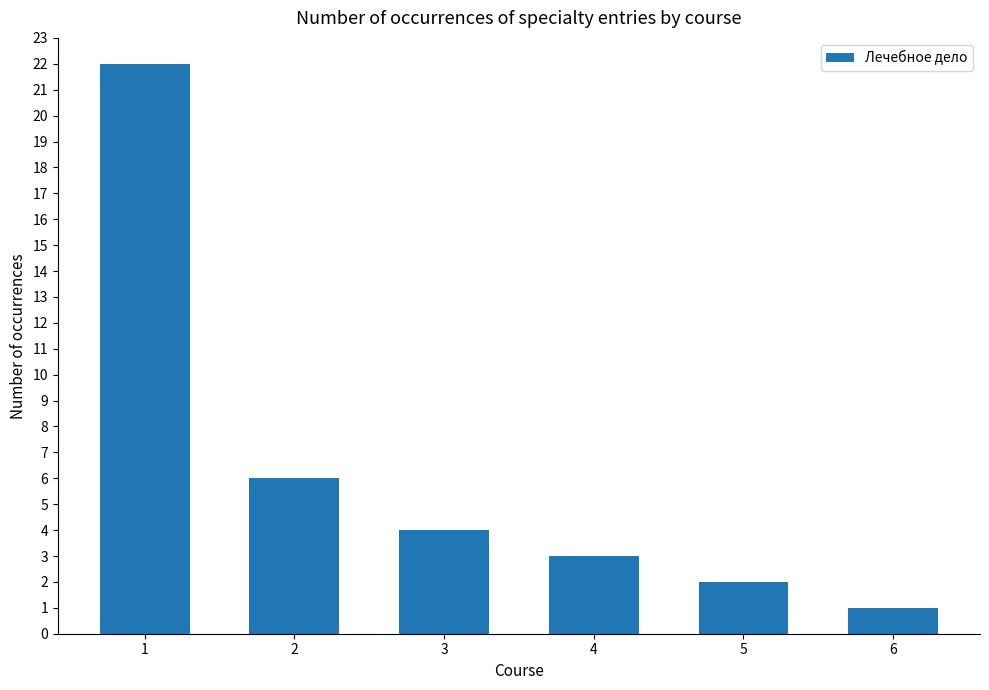

What is the sum of all values?

38